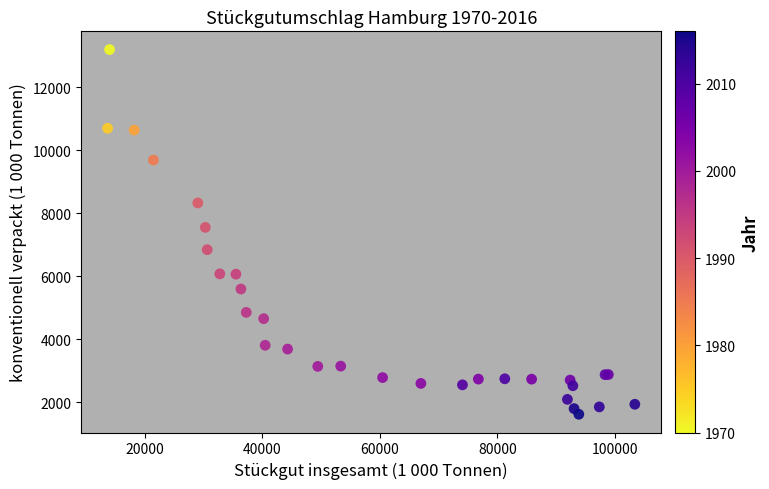

What Y value in the scatter plot is closest to 7407?

7551.0